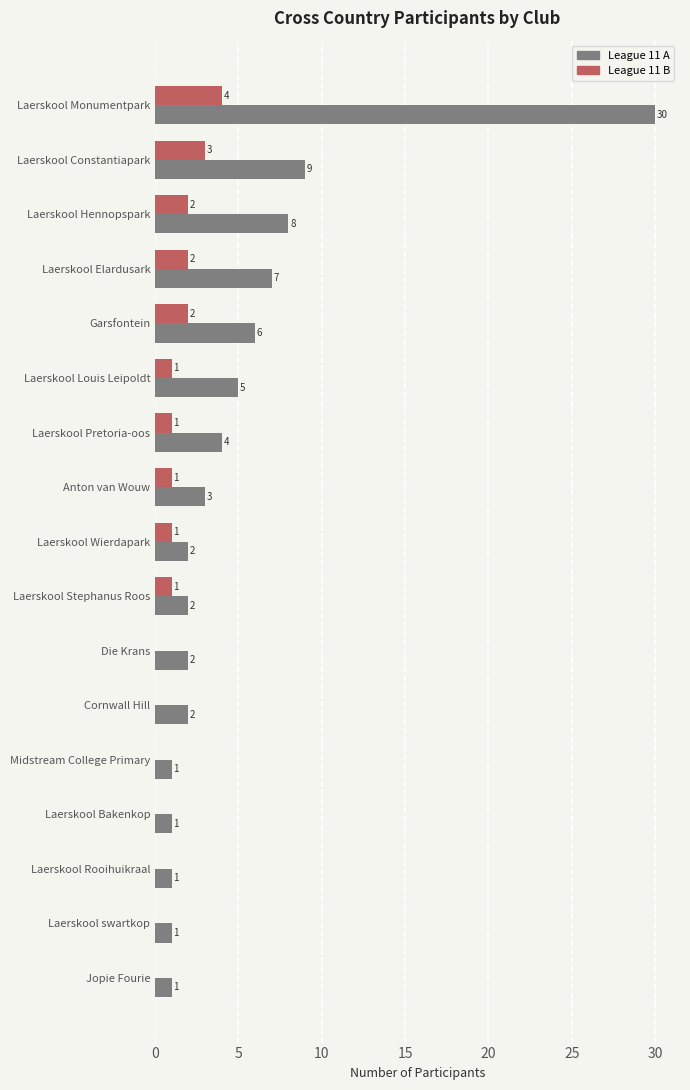

The League 11 B series shows 0 at Jopie Fourie. True or false?

True